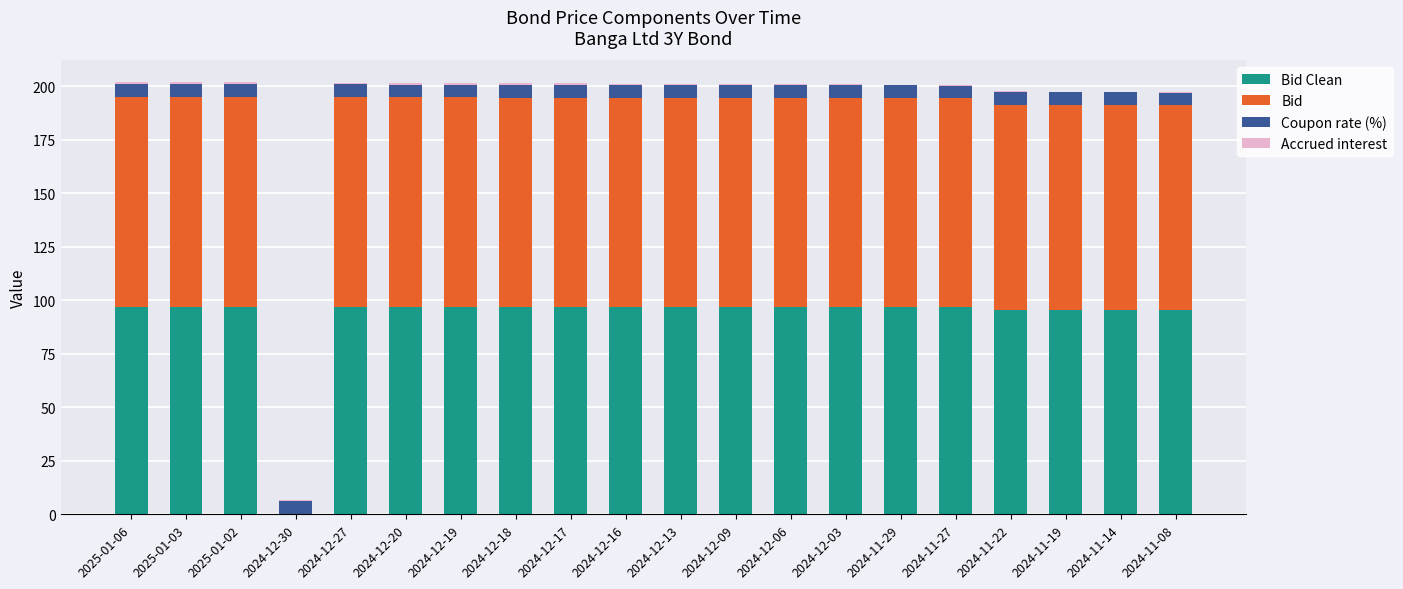

The value of Bid at 2024-12-17 is 97.6. True or false?

True